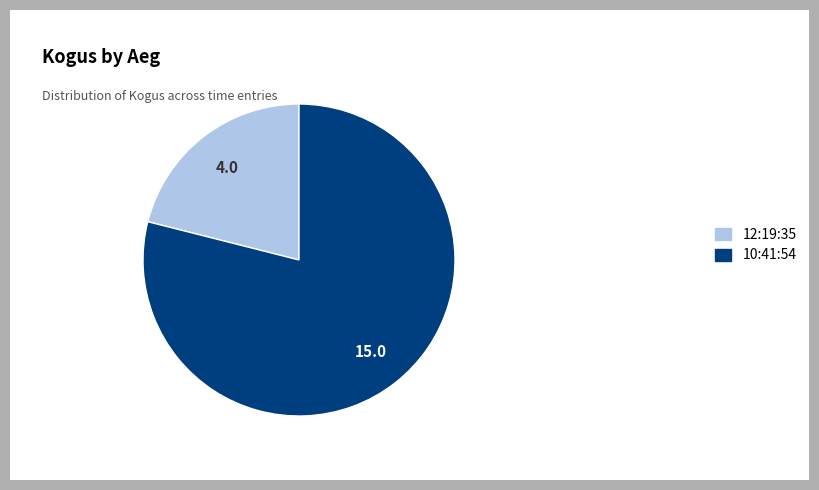

The 10:41:54 slice represents 79% of the pie. True or false?

True